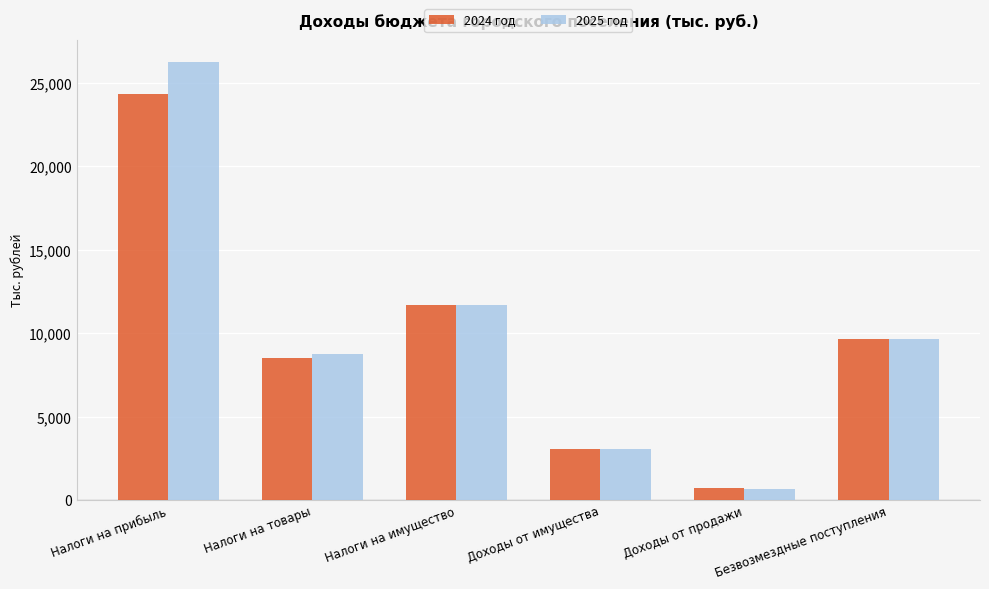

Which series has the largest range (max minus min)?

2025 год